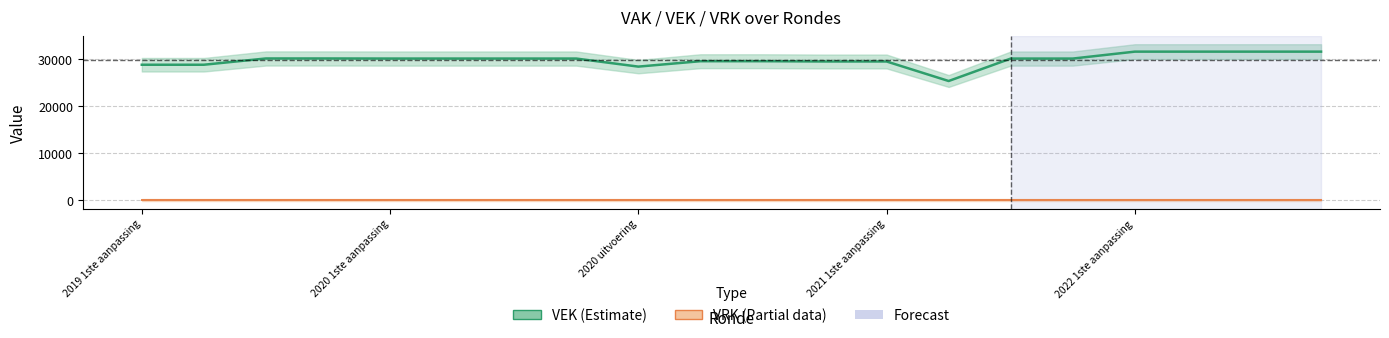

What is the sum of all values?

597014